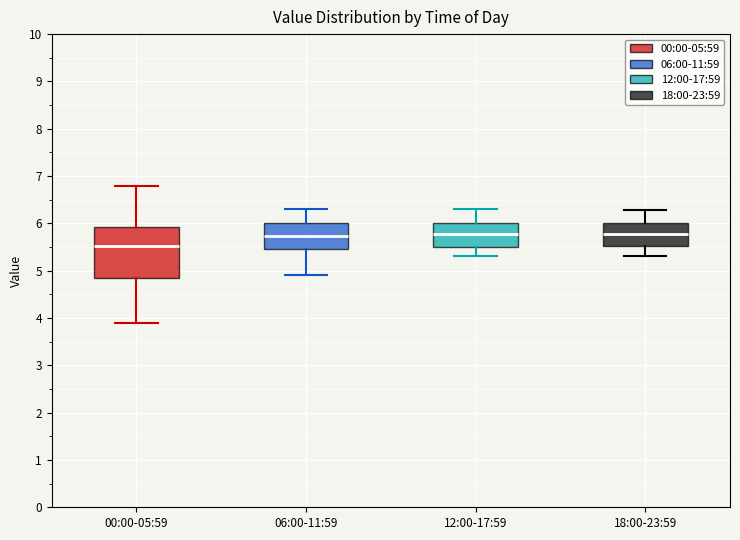

Reading left to right, transcribe this box plot: for each box, give where its median line is, the range the box spans, and where its two whiskers end, as read against the y-axis. The values are not printed on the chart, so give them approximately, as read against the axis.

00:00-05:59: median 5.5, box 4.8 to 5.9, whiskers 3.9 to 6.8
06:00-11:59: median 5.7, box 5.5 to 6.0, whiskers 4.9 to 6.3
12:00-17:59: median 5.8, box 5.5 to 6.0, whiskers 5.3 to 6.3
18:00-23:59: median 5.8, box 5.5 to 6.0, whiskers 5.3 to 6.3